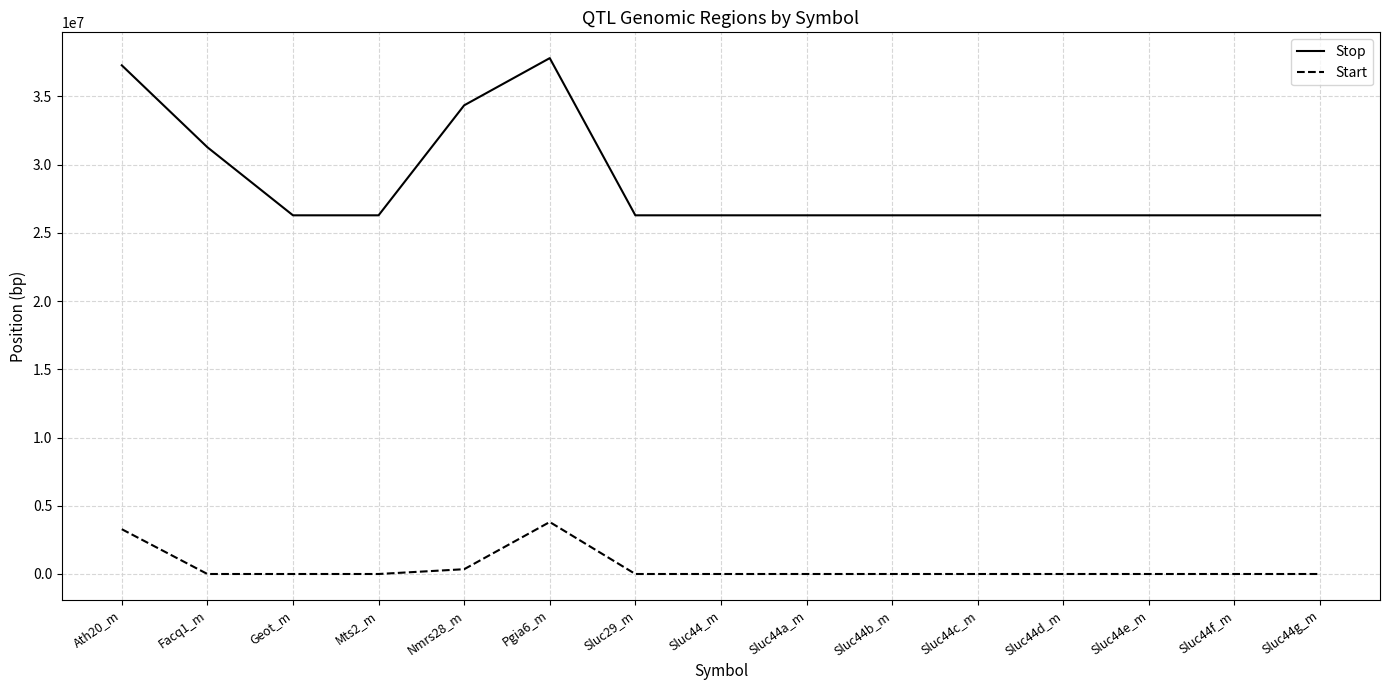

Between Nmrs28_m and Pgia6_m, which series saw the biggest shift?

Stop